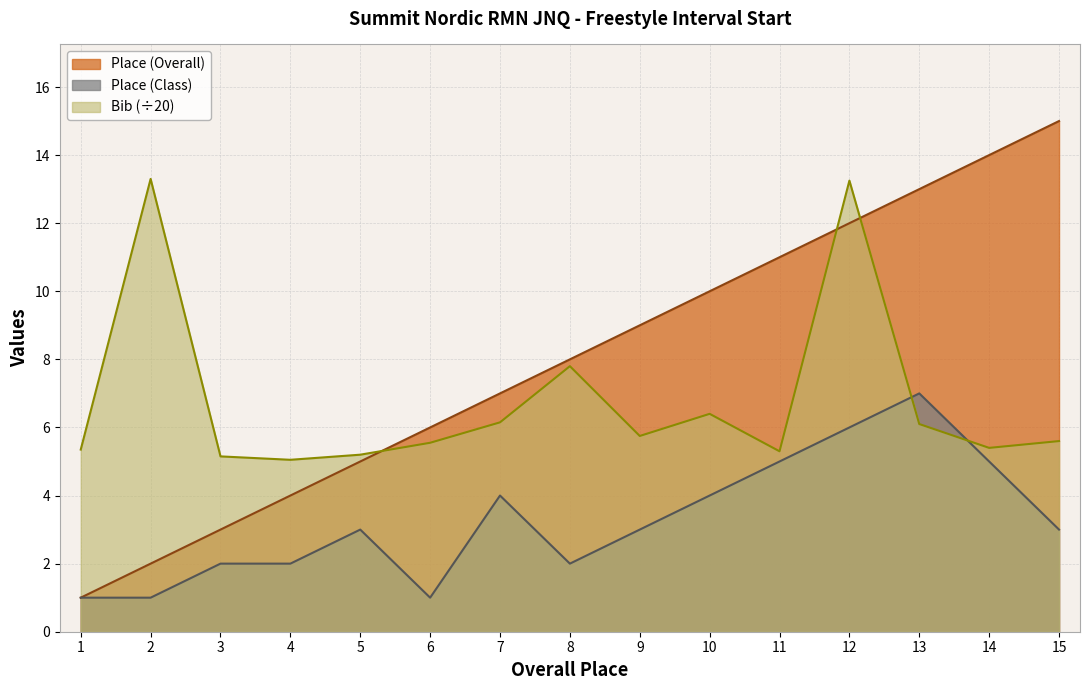

How many times do Place (Class) and Bib cross each other?

2